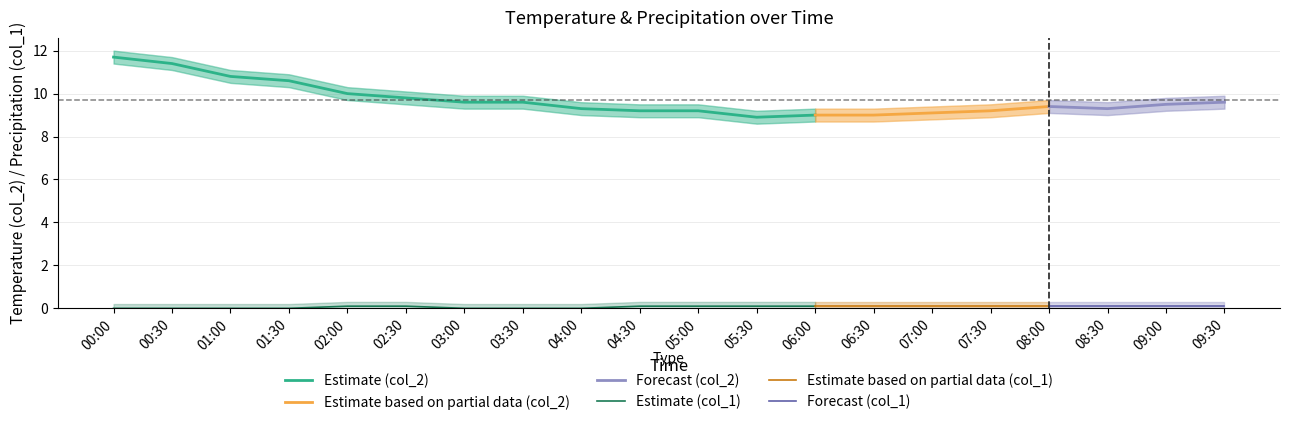

Reading left to right, what are all the values shown in this chart?

col_2: 2023/10/16 00:00:00=11.7	2023/10/16 00:30:00=11.4	2023/10/16 01:00:00=10.8	2023/10/16 01:30:00=10.6	2023/10/16 02:00:00=10.0	2023/10/16 02:30:00=9.8	2023/10/16 03:00:00=9.6	2023/10/16 03:30:00=9.6	2023/10/16 04:00:00=9.3	2023/10/16 04:30:00=9.2	2023/10/16 05:00:00=9.2	2023/10/16 05:30:00=8.9	2023/10/16 06:00:00=9.0	2023/10/16 06:30:00=9.0	2023/10/16 07:00:00=9.1	2023/10/16 07:30:00=9.2	2023/10/16 08:00:00=9.4	2023/10/16 08:30:00=9.3	2023/10/16 09:00:00=9.5	2023/10/16 09:30:00=9.6
col_1: 2023/10/16 00:00:00=0.0	2023/10/16 00:30:00=0.0	2023/10/16 01:00:00=0.0	2023/10/16 01:30:00=0.0	2023/10/16 02:00:00=0.1	2023/10/16 02:30:00=0.1	2023/10/16 03:00:00=0.0	2023/10/16 03:30:00=0.0	2023/10/16 04:00:00=0.0	2023/10/16 04:30:00=0.1	2023/10/16 05:00:00=0.1	2023/10/16 05:30:00=0.1	2023/10/16 06:00:00=0.1	2023/10/16 06:30:00=0.1	2023/10/16 07:00:00=0.1	2023/10/16 07:30:00=0.1	2023/10/16 08:00:00=0.1	2023/10/16 08:30:00=0.1	2023/10/16 09:00:00=0.1	2023/10/16 09:30:00=0.1